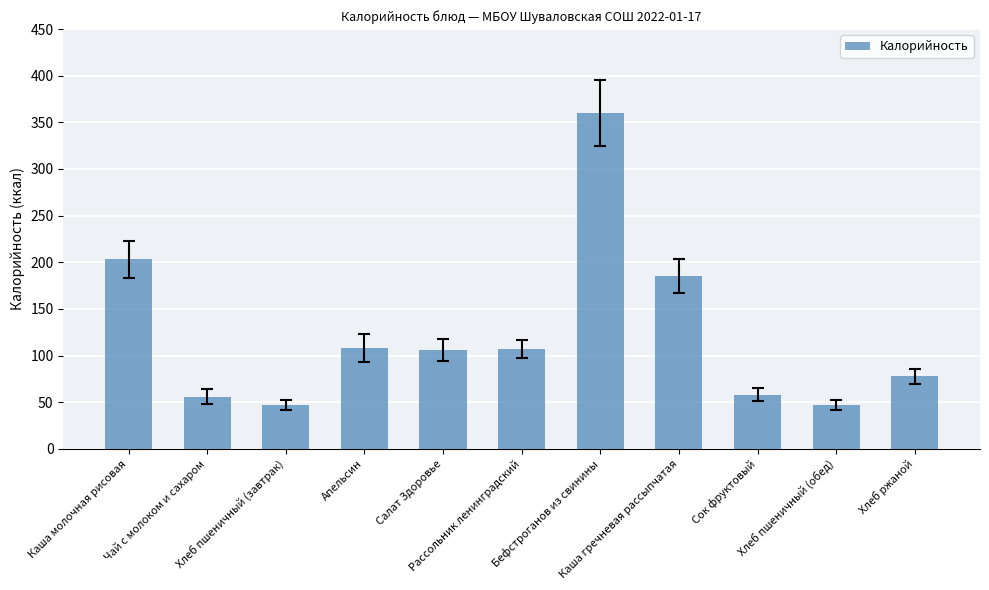

What is the change in value from Каша молочная рисовая to Салат Здоровье?

-97